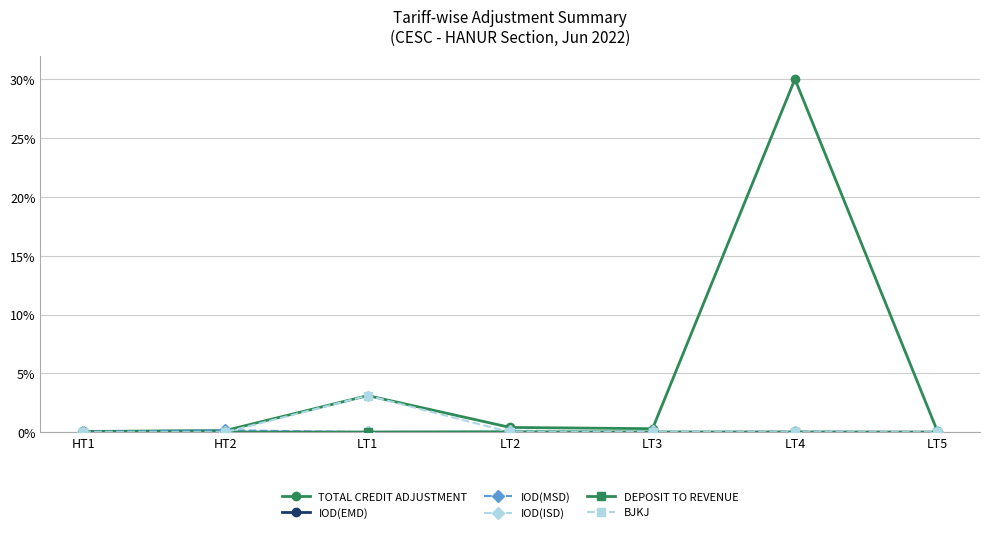

Which series has the widest spread of values?

TOTAL CREDIT ADJUSTMENT